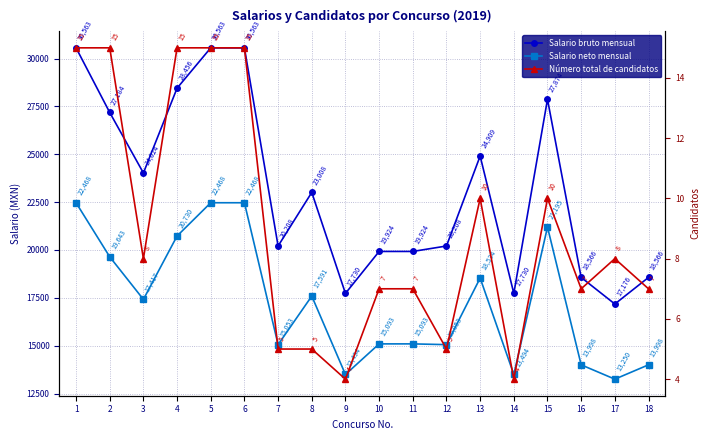

What is the difference between the maximum and minimum values in the Salario bruto mensual series?

13386.8